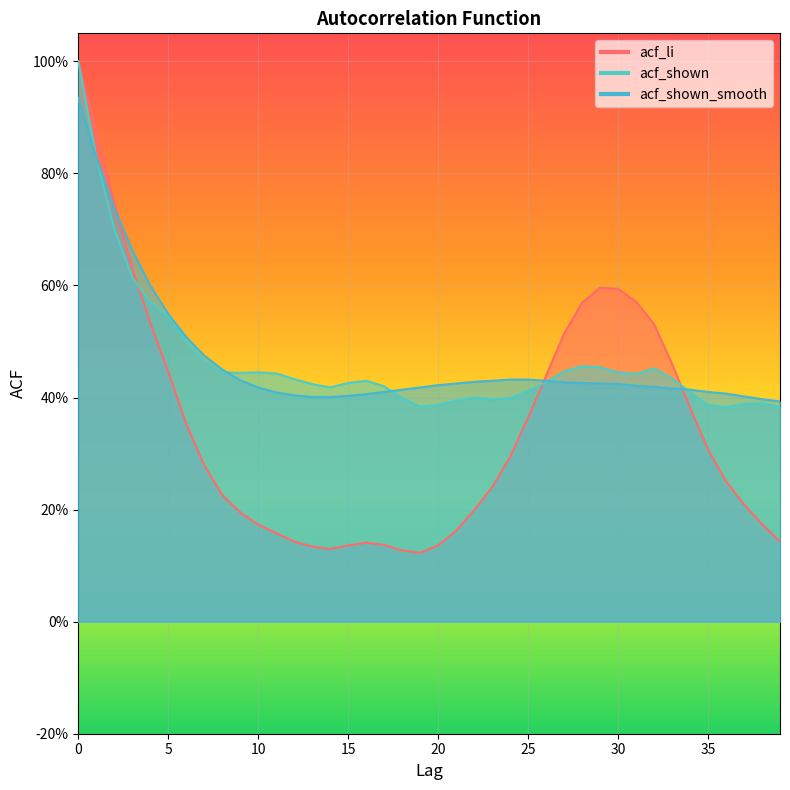

What is the difference between the highest and lowest values at 12?

0.3